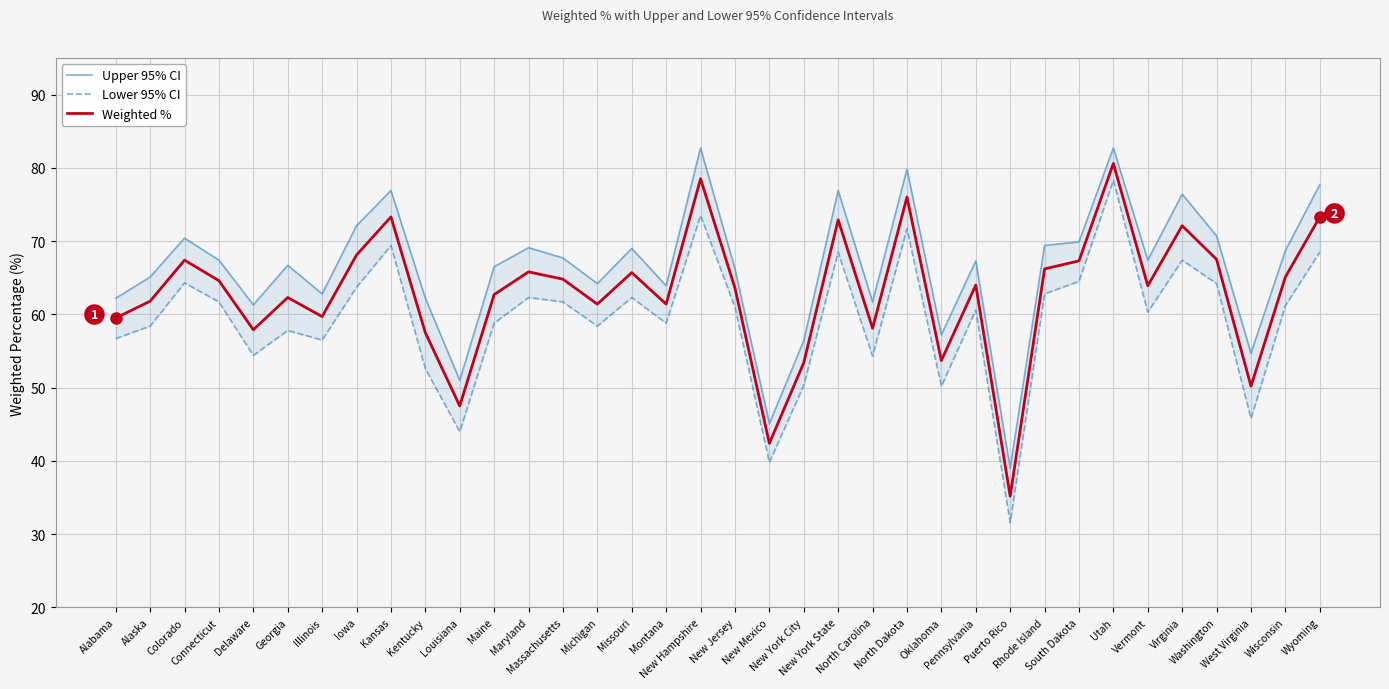

Reading left to right, extract all data points from this chart.

Upper 95% CI: 62.2	65.1	70.4	67.4	61.3	66.7	62.8	72.1	76.9	62.2	51.0	66.5	69.1	67.7	64.2	69.0	63.9	82.7	66.2	45.1	56.4	76.9	61.7	79.8	57.2	67.3	39.0	69.4	69.9	82.7	67.4	76.4	70.7	54.7	68.7	77.7
Lower 95% CI: 56.7	58.4	64.3	61.7	54.4	57.8	56.5	63.7	69.4	52.6	44.0	58.8	62.3	61.7	58.4	62.3	58.8	73.5	61.0	39.8	50.3	68.5	54.3	71.7	50.2	60.6	31.6	62.8	64.5	78.3	60.3	67.4	64.2	45.8	61.2	68.5
Weighted %: 59.5	61.8	67.4	64.6	57.9	62.3	59.7	68.1	73.3	57.5	47.5	62.7	65.8	64.8	61.4	65.7	61.4	78.5	63.6	42.4	53.4	72.9	58.1	76.0	53.7	64.0	35.2	66.2	67.3	80.6	63.9	72.1	67.5	50.2	65.1	73.3